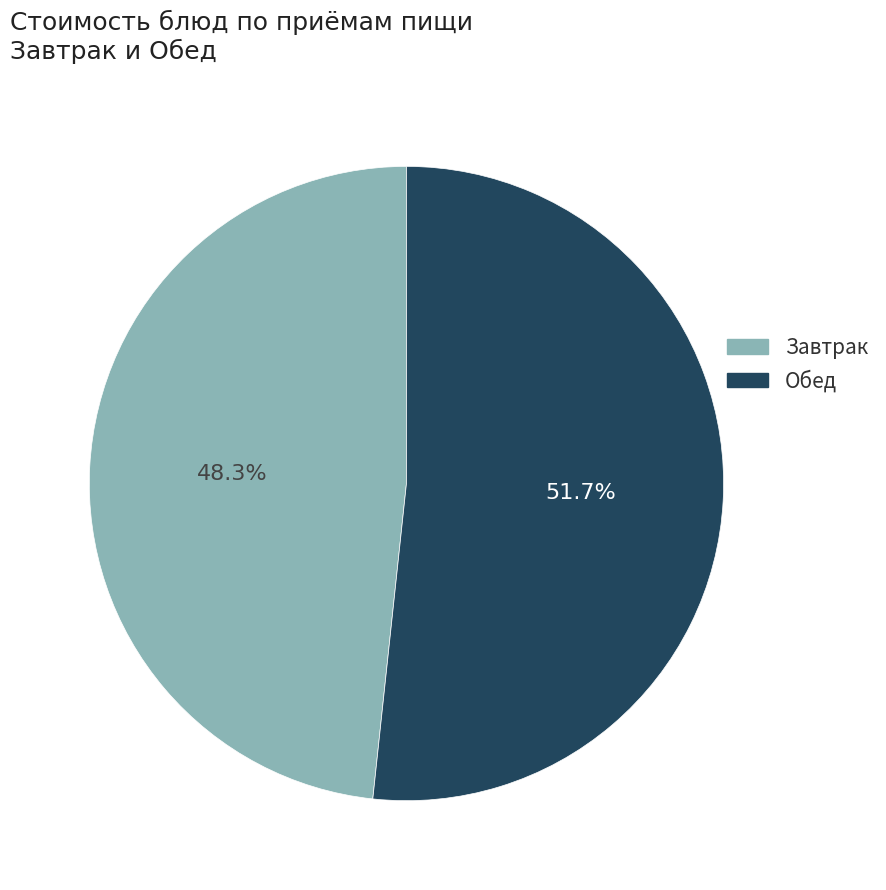

Is there any slice that represents more than half of the pie?

Yes